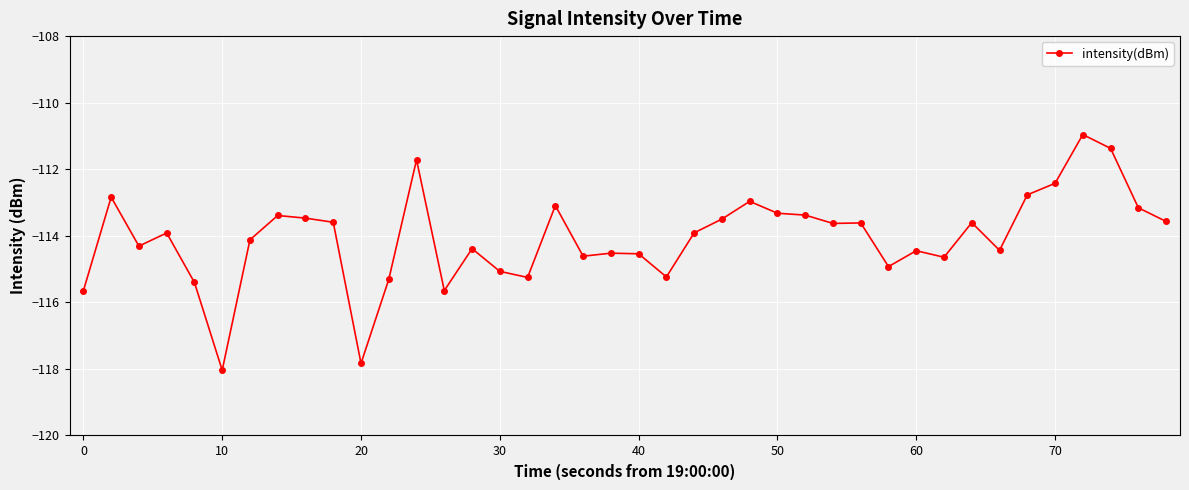

What is the maximum value shown in the chart?

-111.0